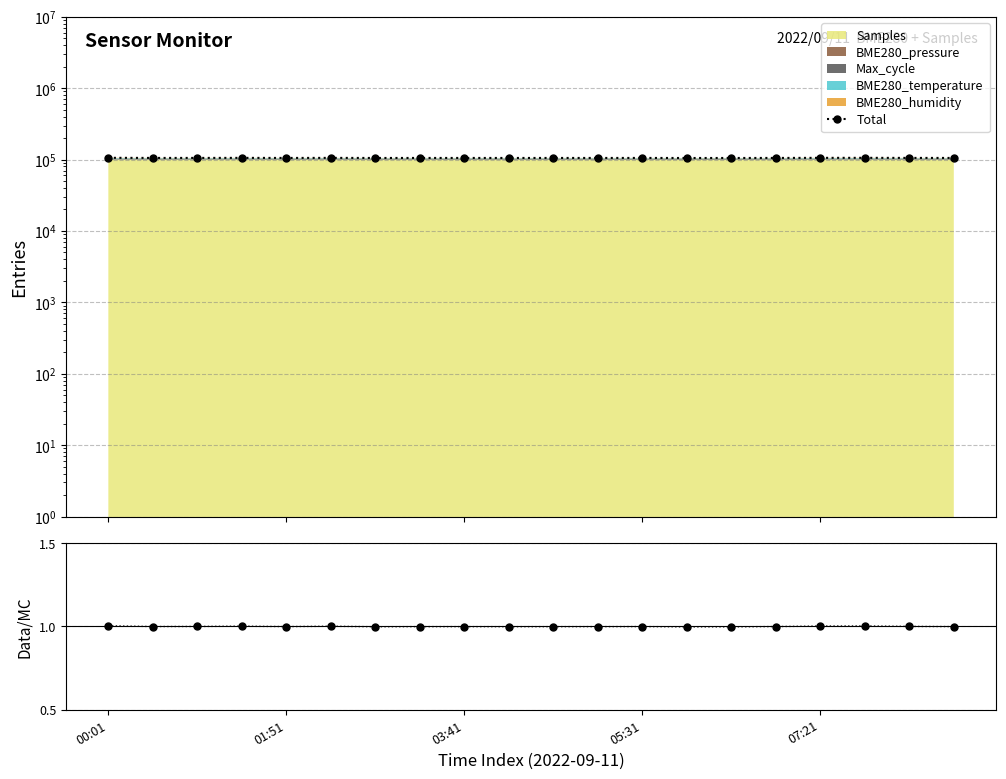

The value of Total at 7 is 105375.6. True or false?

True